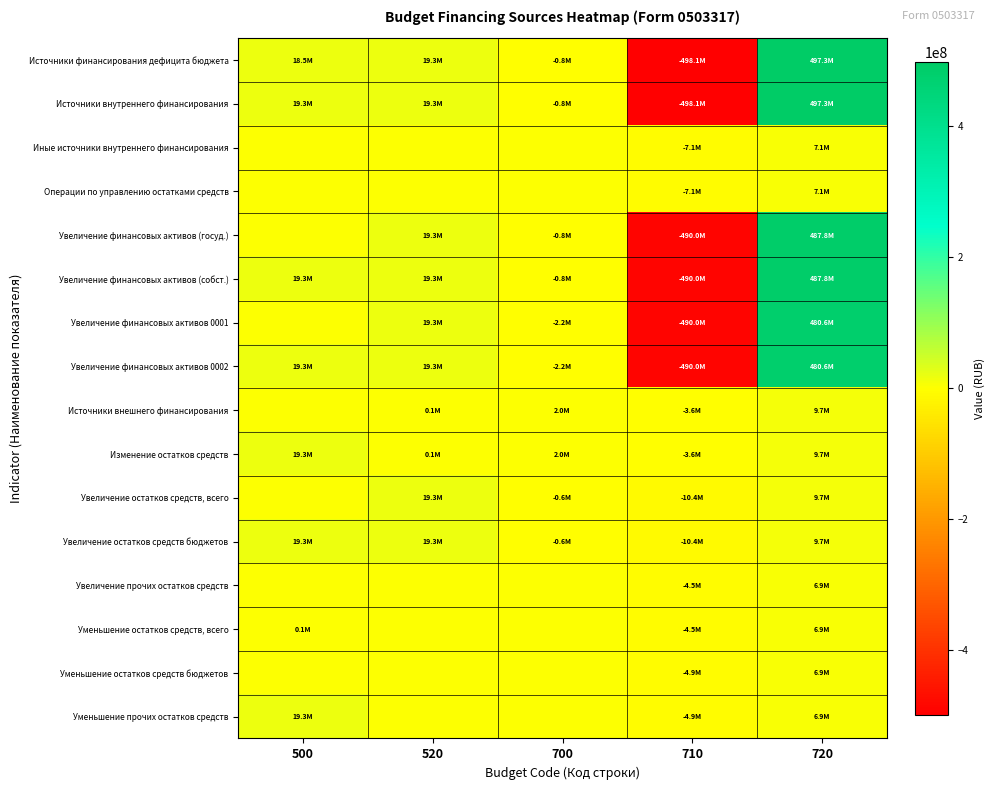

Which category has the lowest value across all series?

710